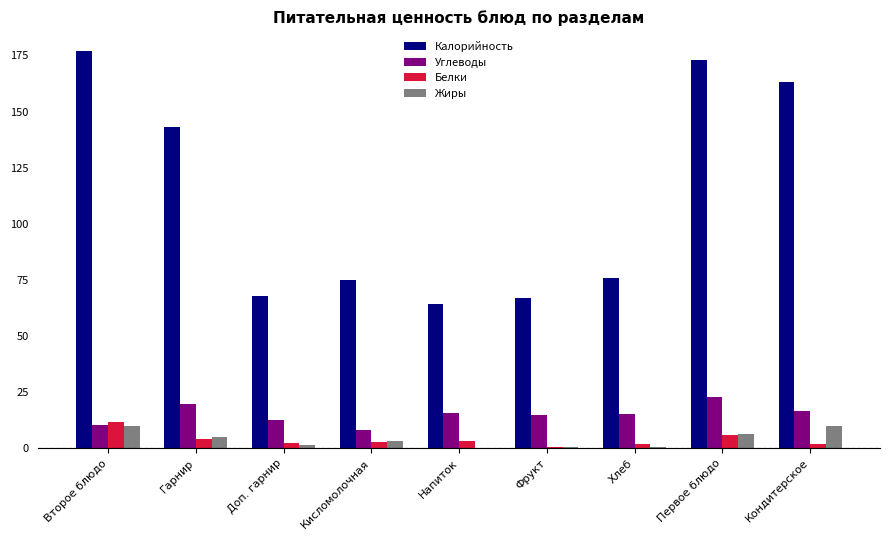

What is the difference between the Калорийность values at Напиток and Доп. гарнир?

3.5